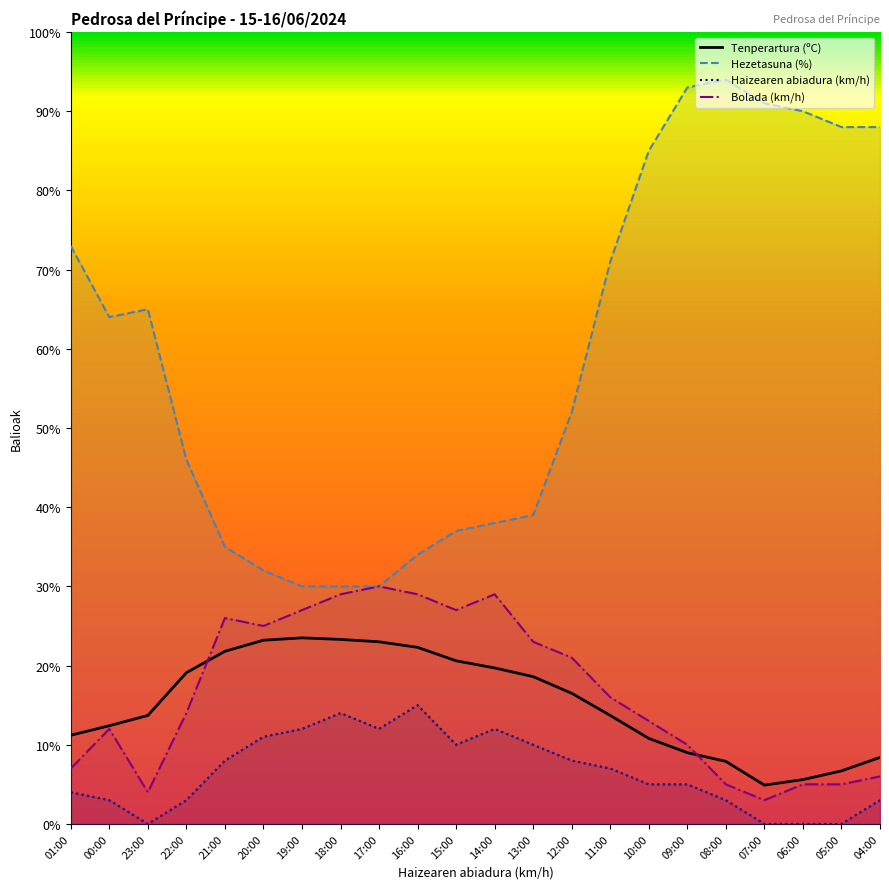

Read the Haizearen abiadura (km/h) value at 20:00.

11.0